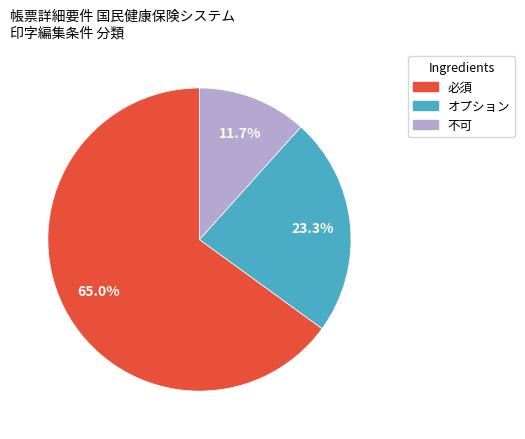

True or false: 不可 accounts for 21% of the total.

False